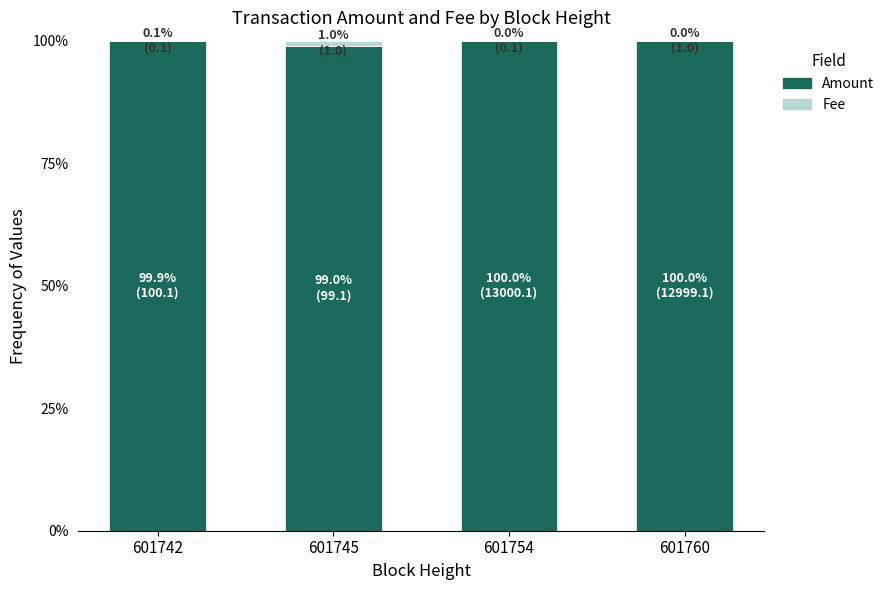

The Amount series shows 157.5 at 601745. True or false?

False